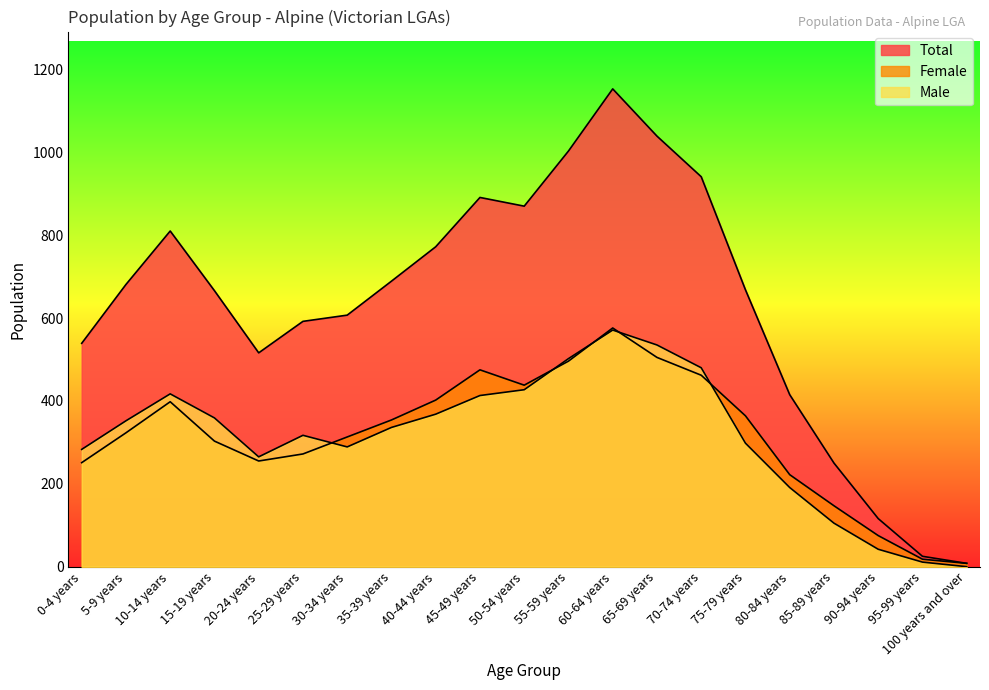

Does the chart display data point markers on the line(s)?

No